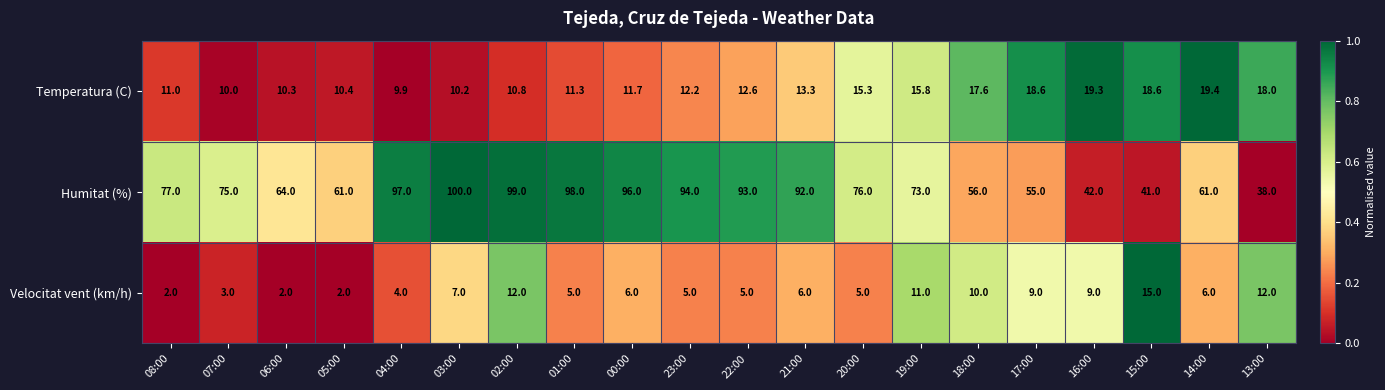

At 20:00, list the series in order from largest to smallest.

Humitat (%), Temperatura (C), Velocitat vent (km/h)